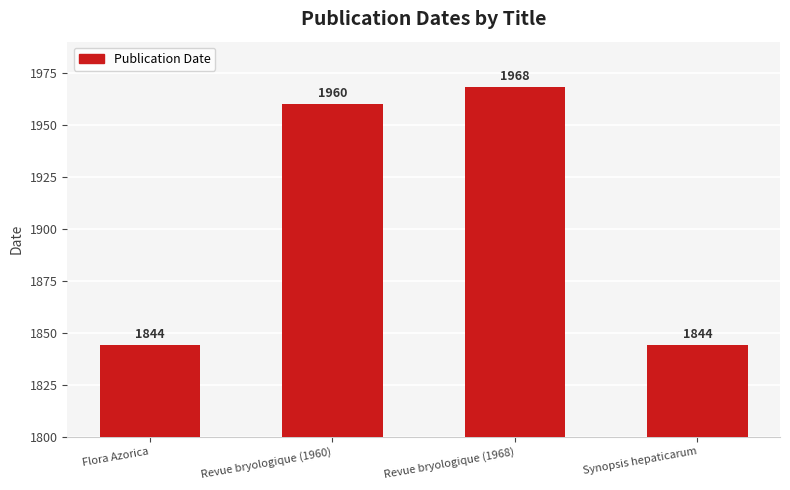

True or false: the data shows 1051 at Revue bryologique (1960).

False